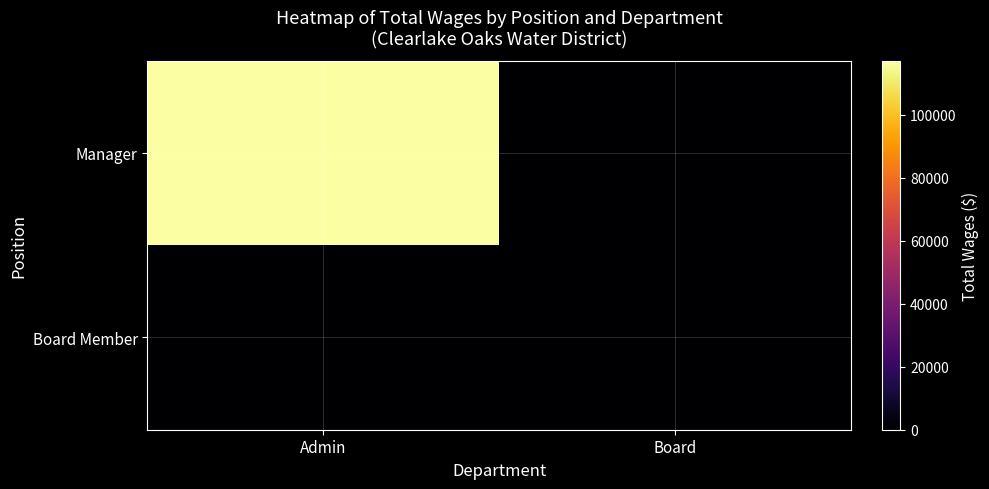

At which category does the chart reach its peak across all series?

Admin